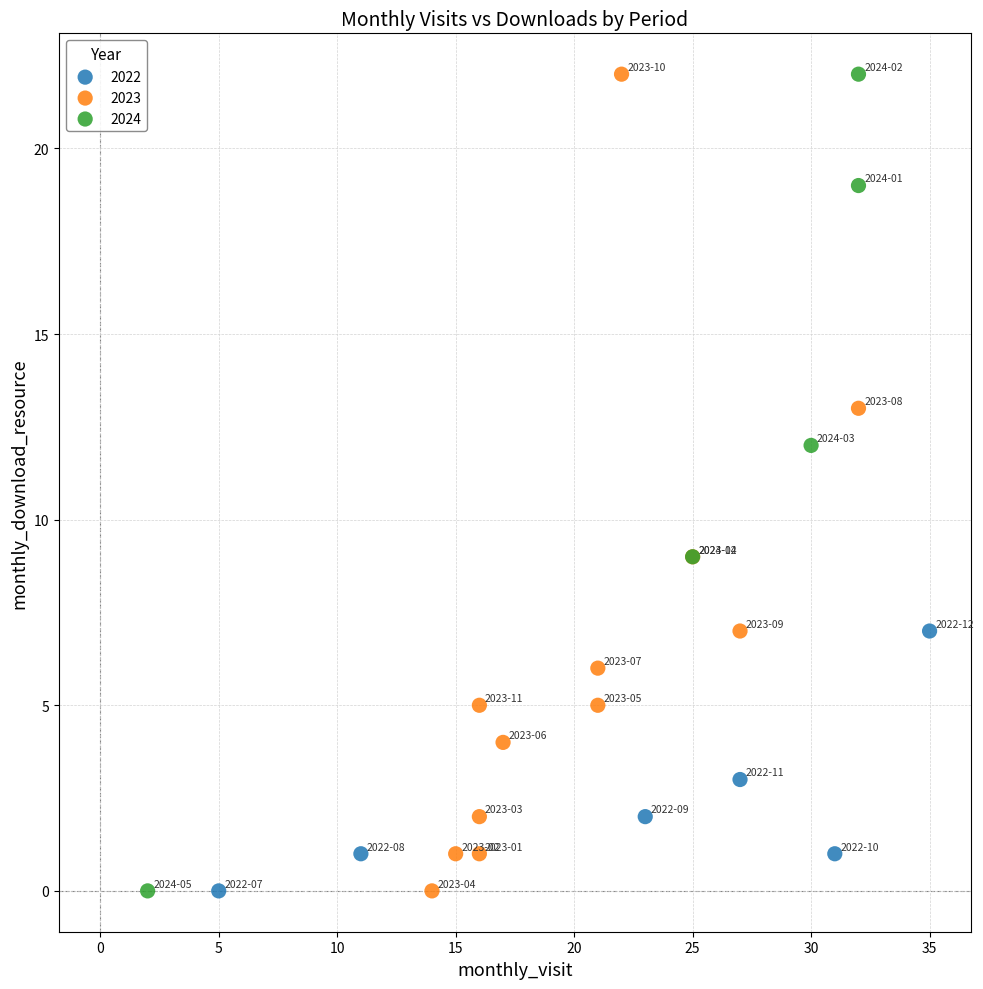

What are all the series names shown in the legend?

2022, 2023, 2024